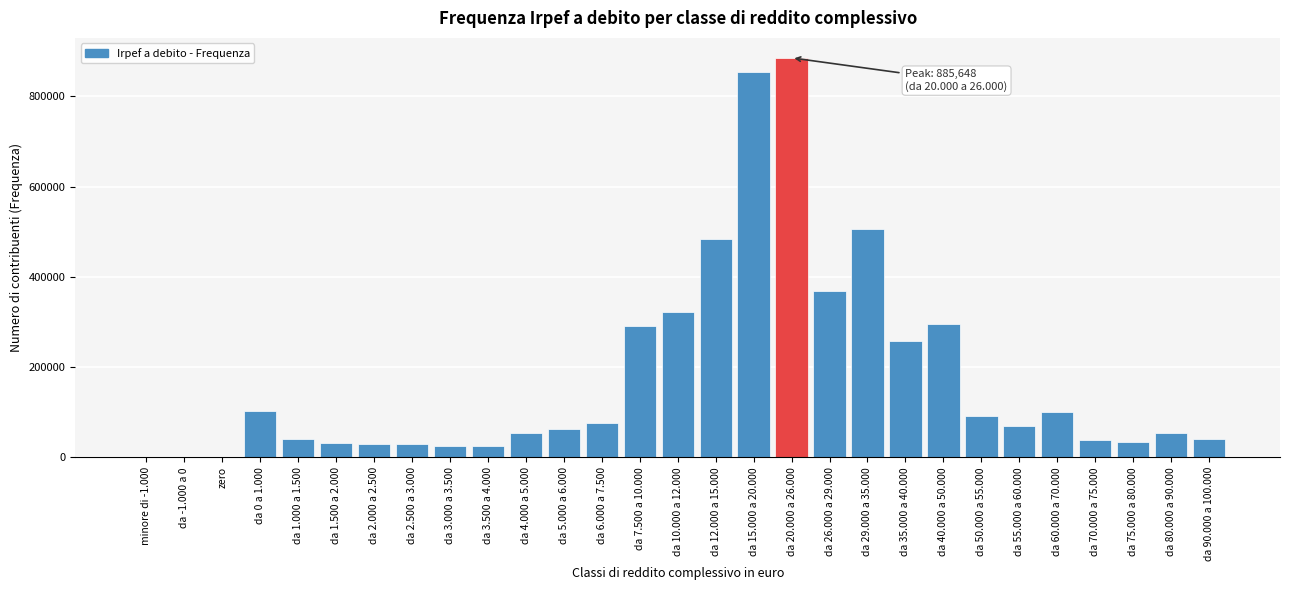

What is the sum of all values?

5170419